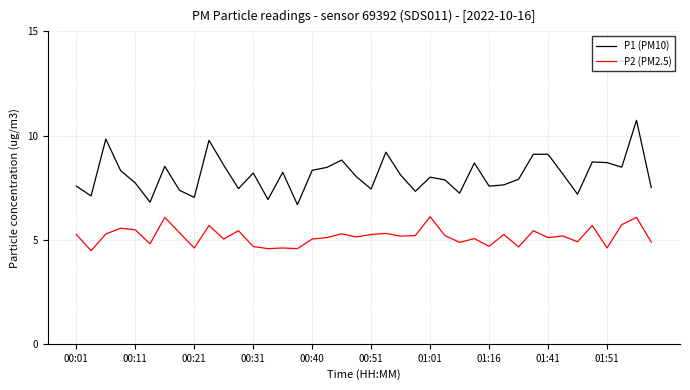

Which series has the largest total across all categories?

P1 (PM10)